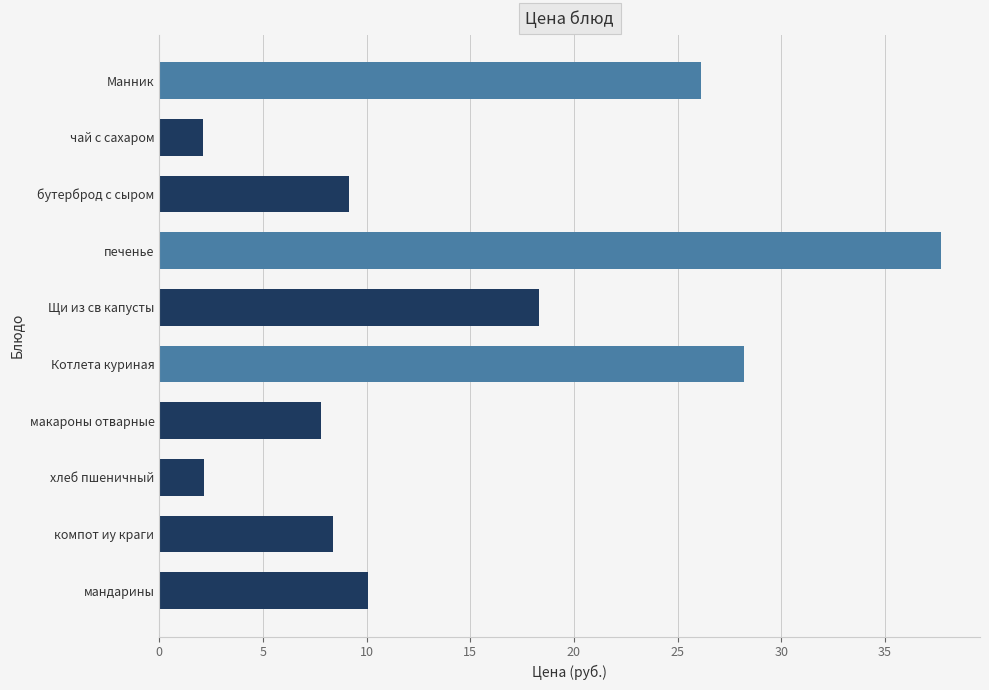

What is the sum of all values?

150.0